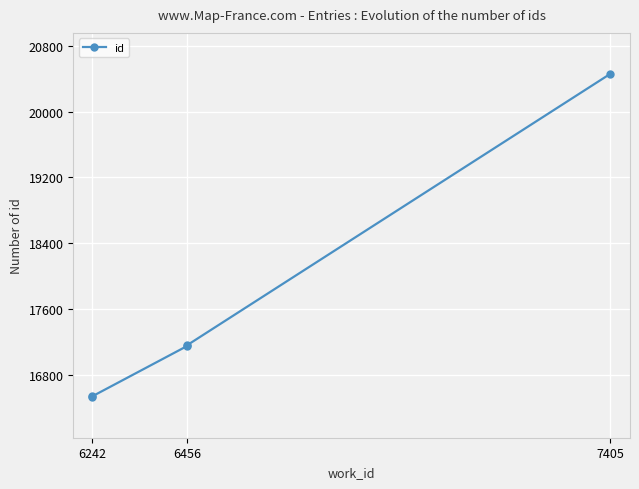

Which category has the lowest value across all series?

6242